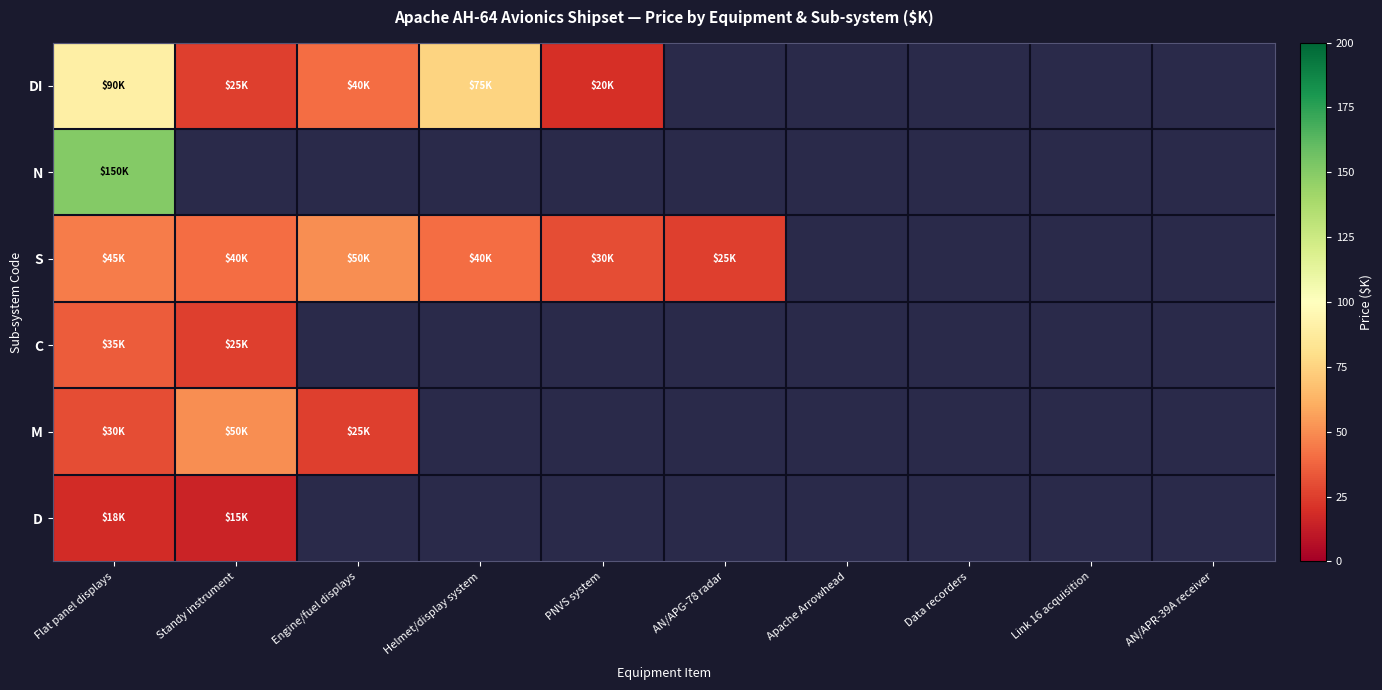

At Flat panel displays, list the series in order from smallest to largest.

D, M, C, S, DI, N